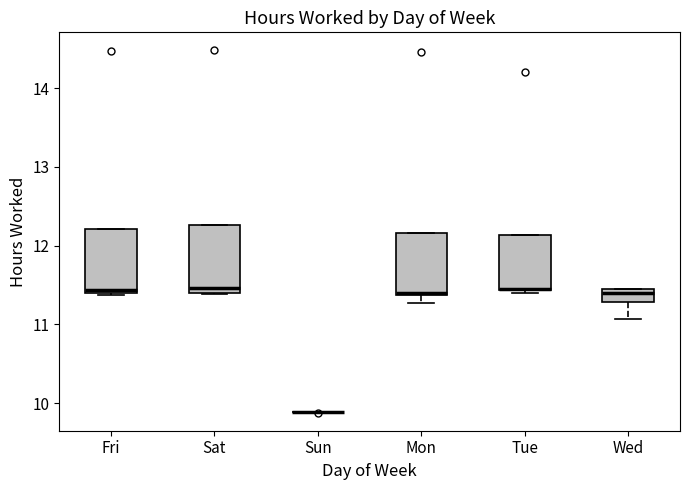

Where is the upper edge of the box for Tue on the y-axis? The values are not printed on the chart, so give them approximately, as read against the axis.

12.1